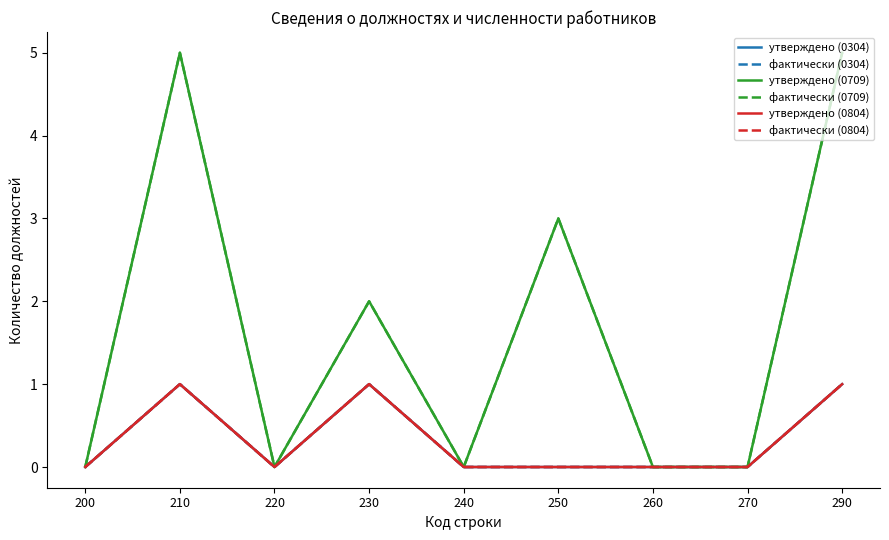

Is this an area chart (filled region under the line)?

No